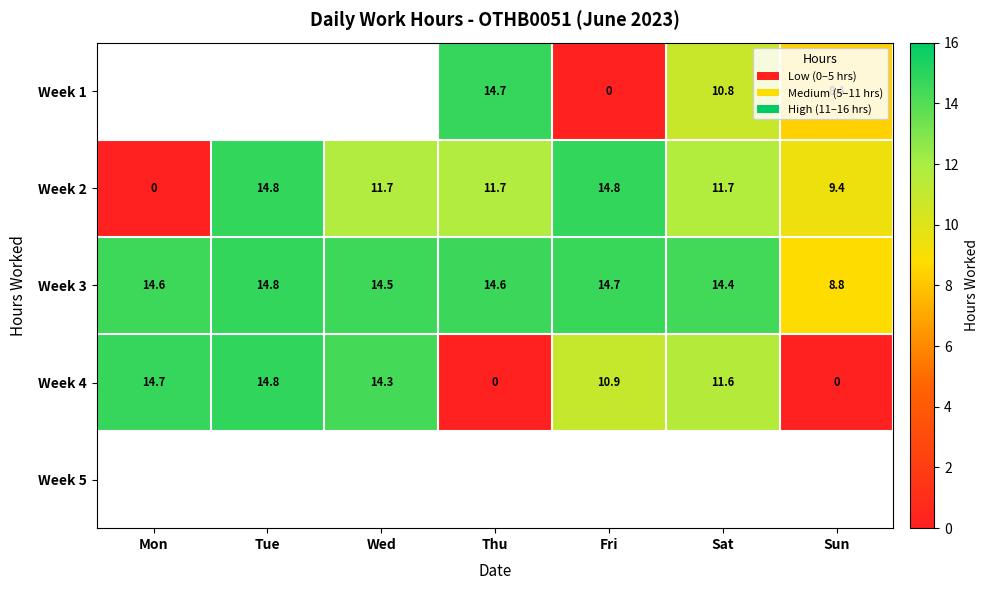

What is the sum of the Week 3 values at Sat and Fri?

29.1